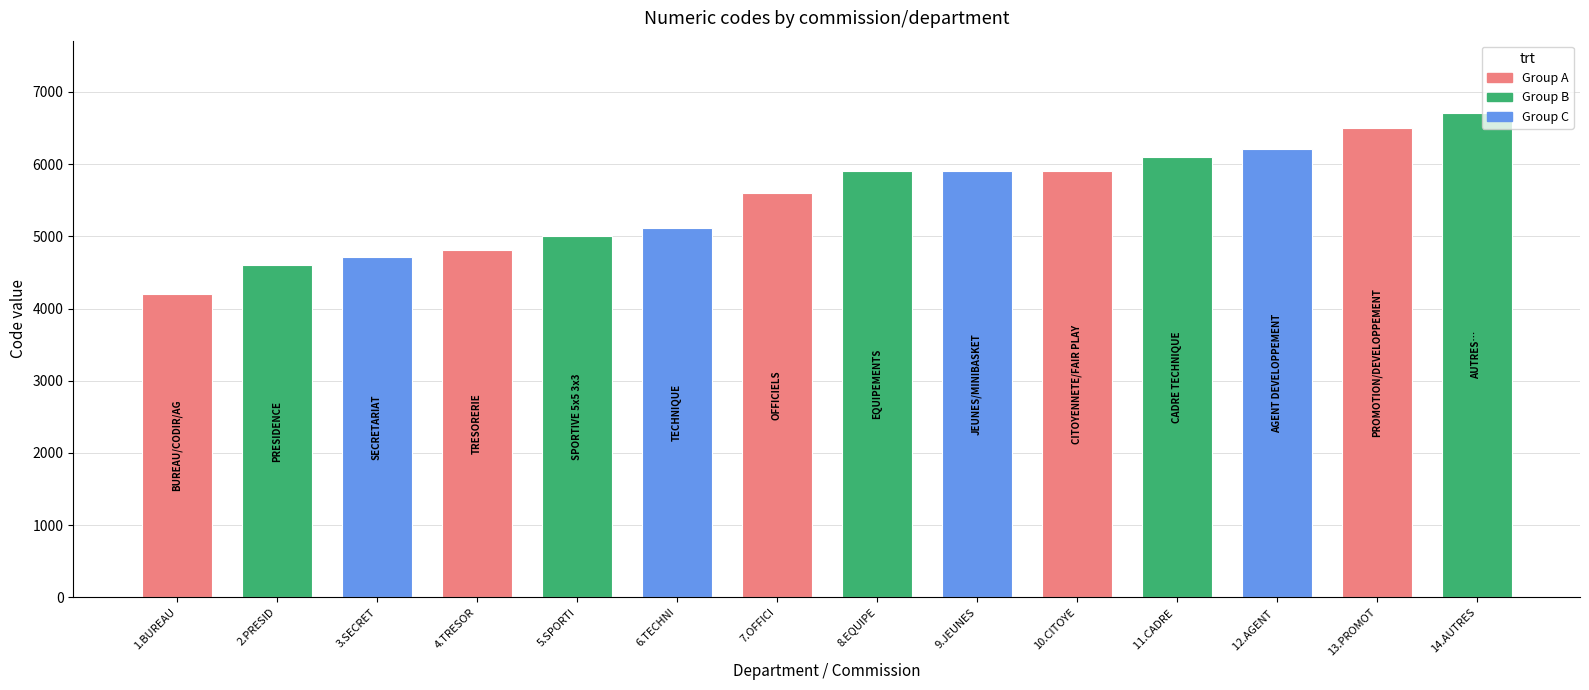

What is the label of the 2nd bar from the left?

2.PRESID